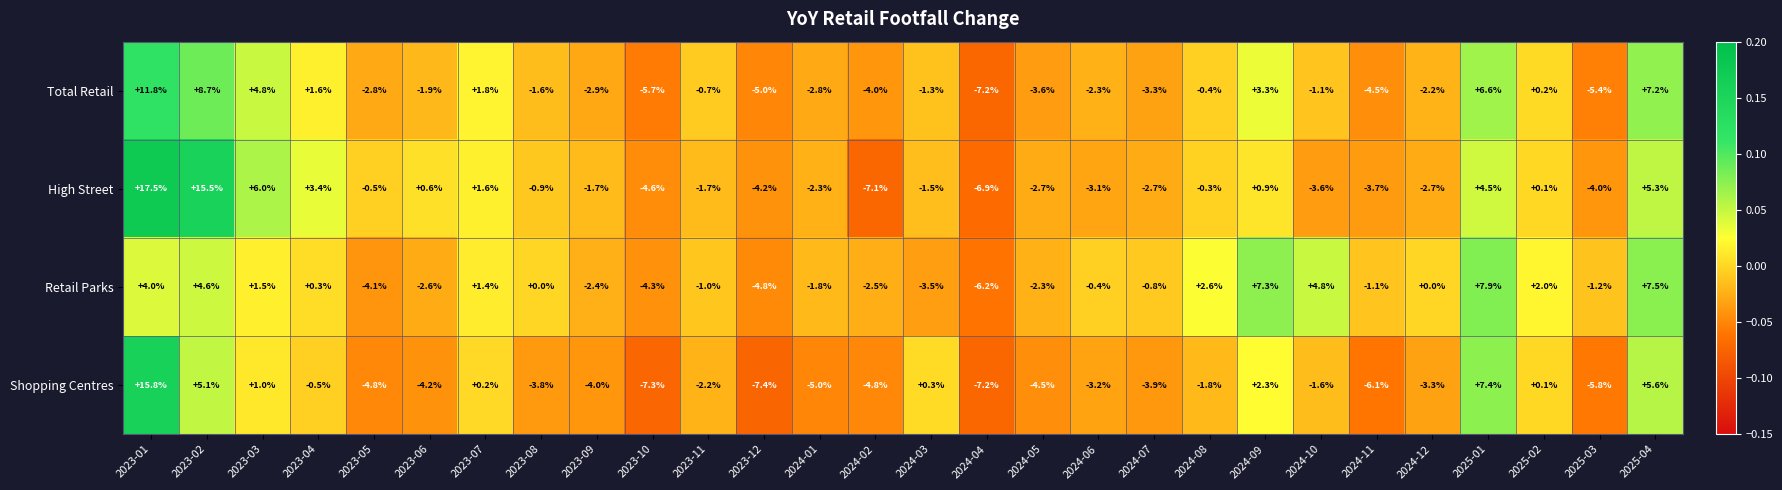

How many data points in High Street are less than -1?

15